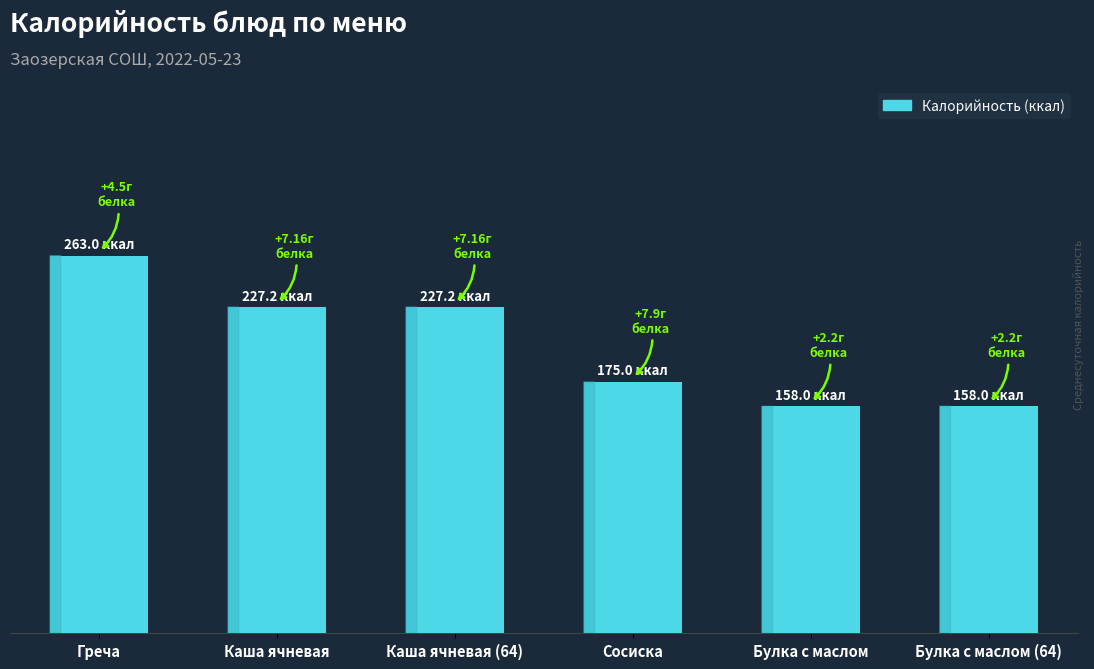

Rank the categories by value from lowest to highest.

Булка с маслом, Булка с маслом (64), Сосиска, Каша ячневая, Каша ячневая (64), Греча